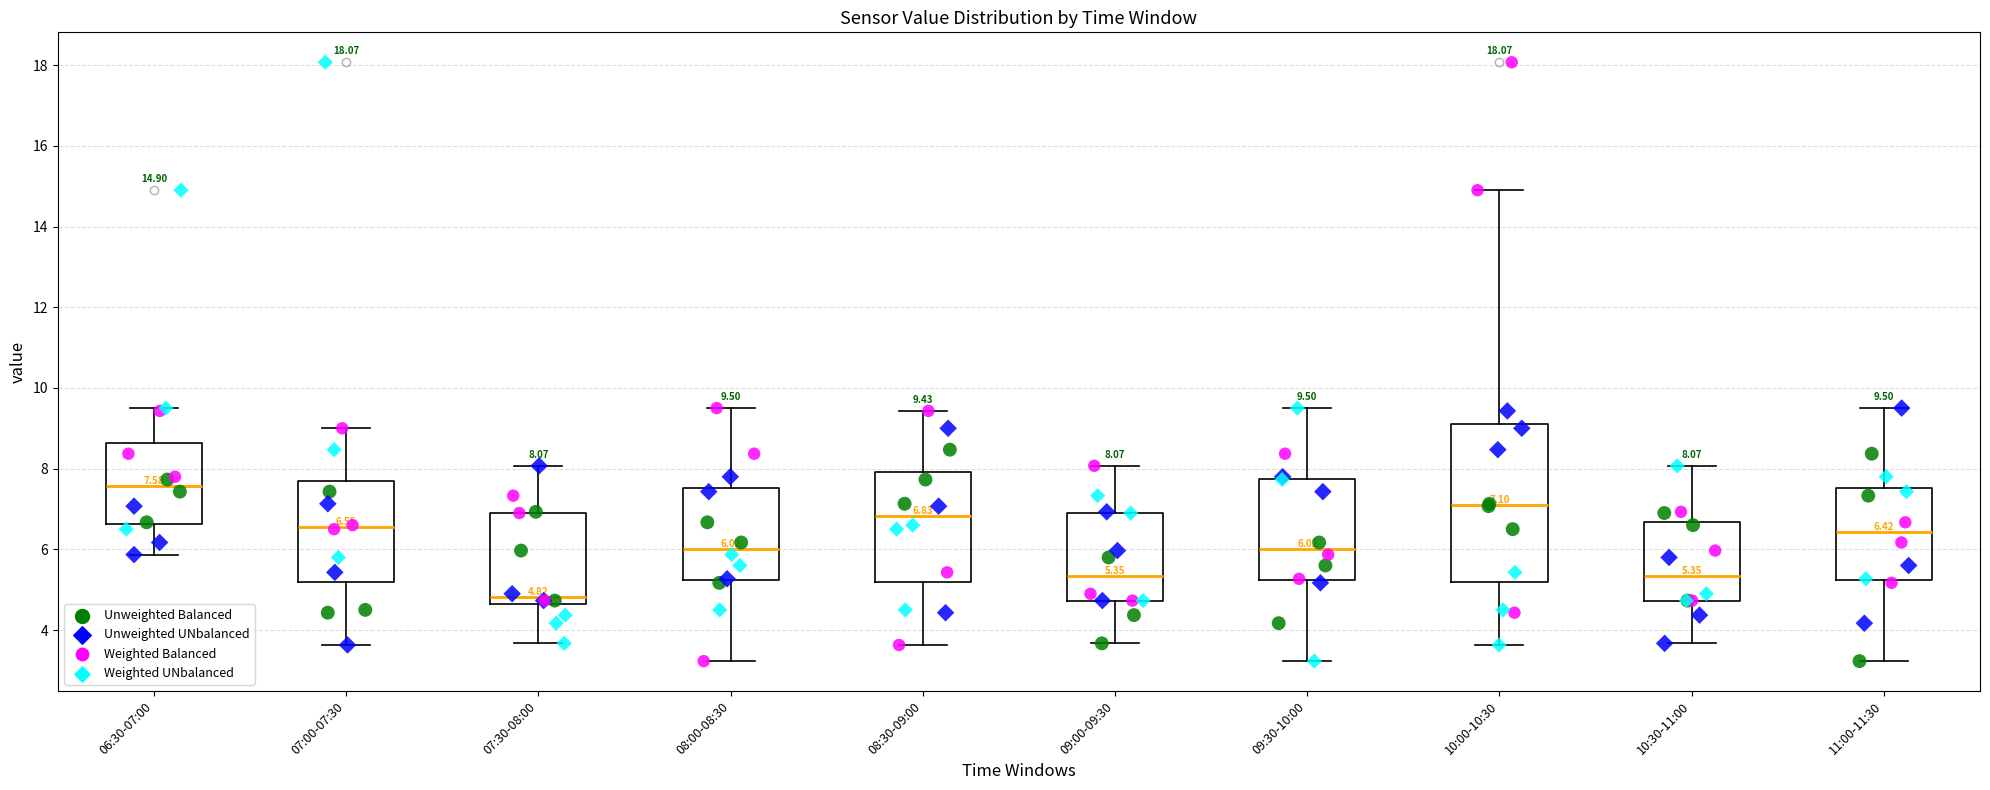

Which box's median line is the lowest?

07:30-08:00